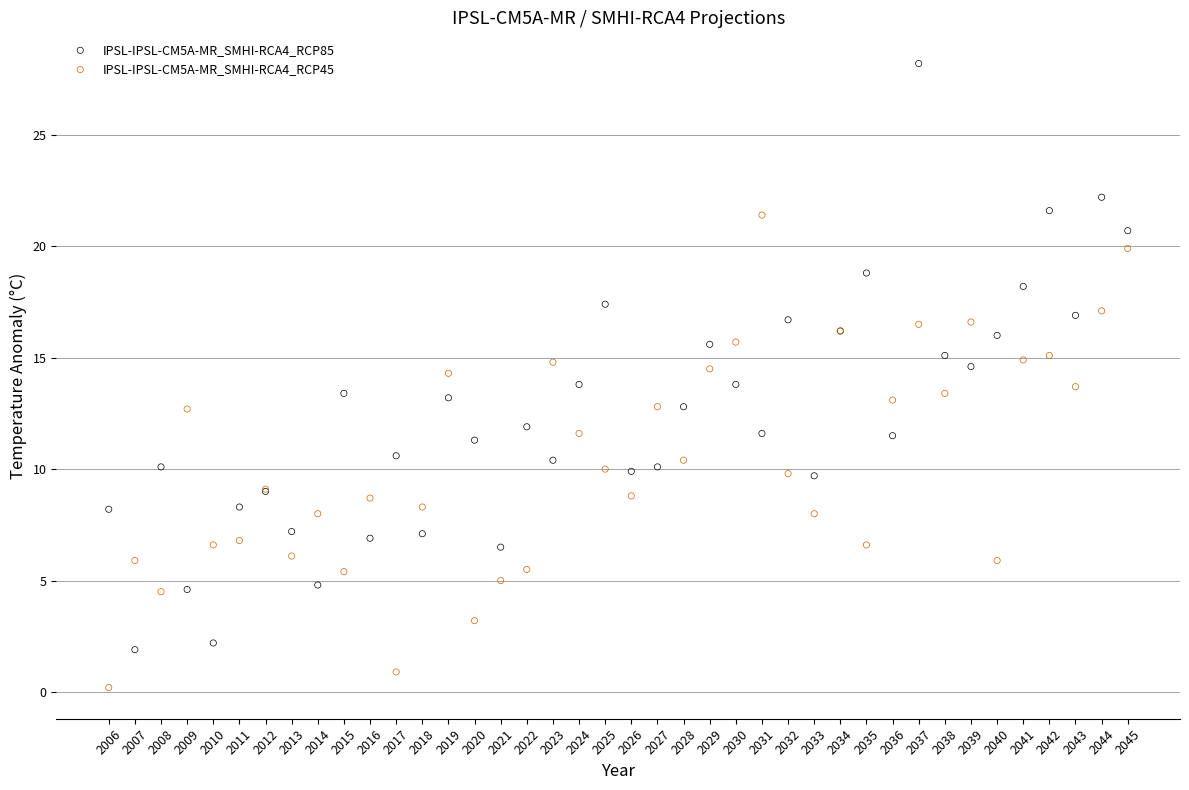

What is the X range (max minus min) for the scatter plot?

39.0